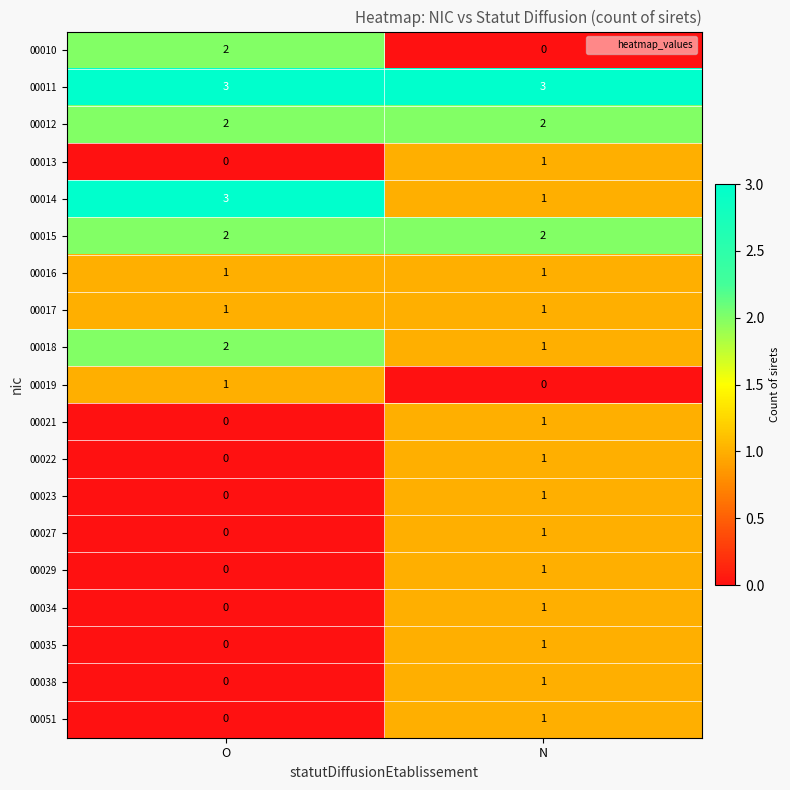

List the labels in order of 00051 value, largest first.

N, O